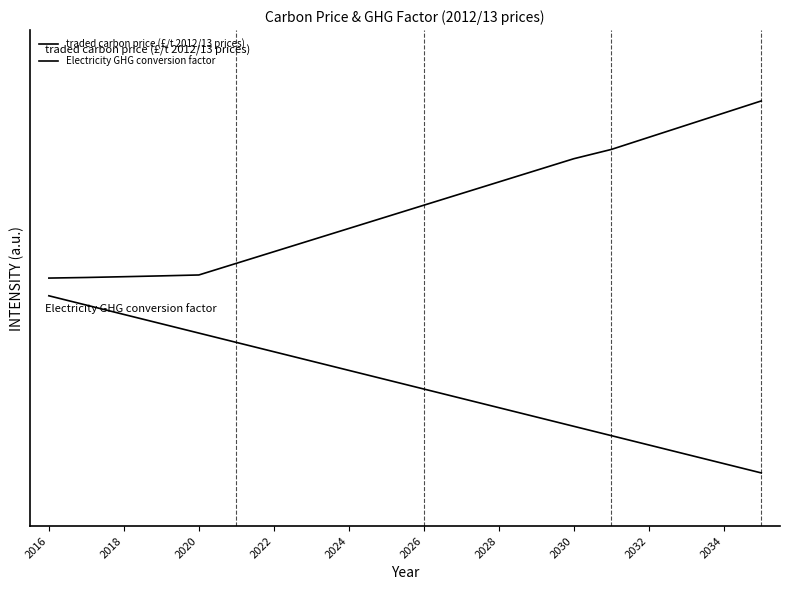

True or false: Electricity GHG conversion factor and traded carbon price (£/t 2012/13 prices) intersect in this chart.

False